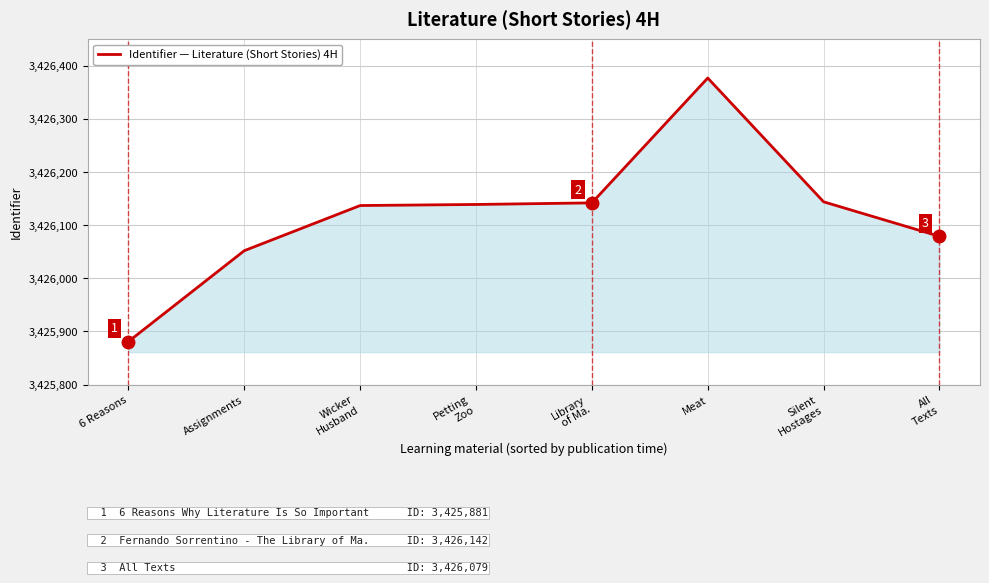

The chart shows a value of 3426144 at Silent
Hostages. True or false?

True